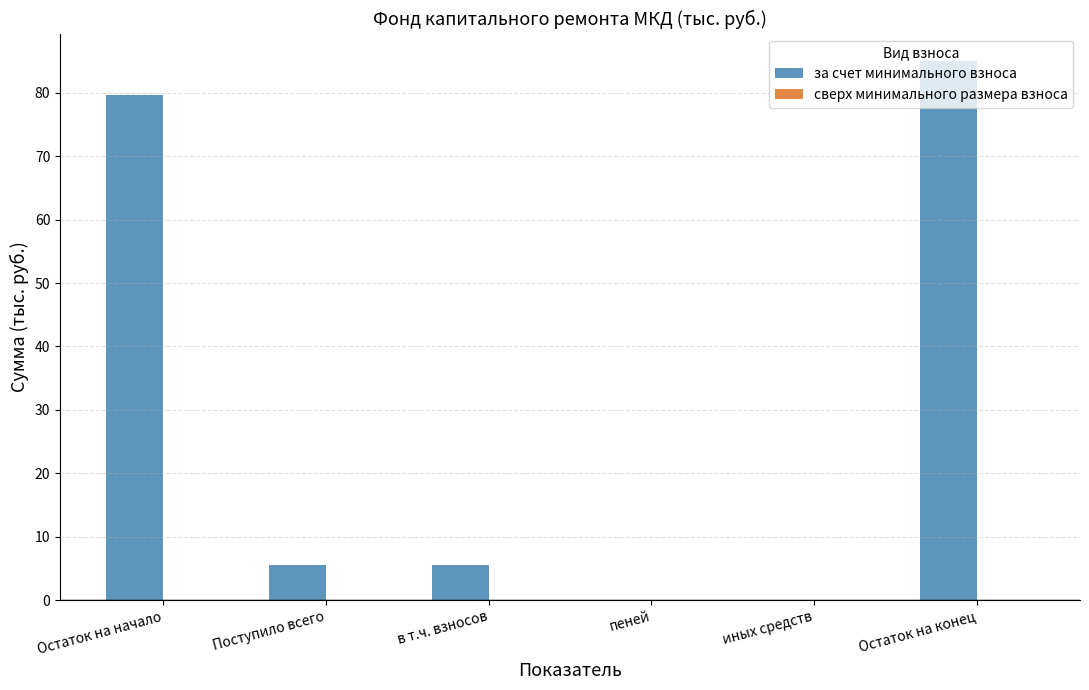

What is the change in value from Поступило всего to Остаток на конец?

+79.6